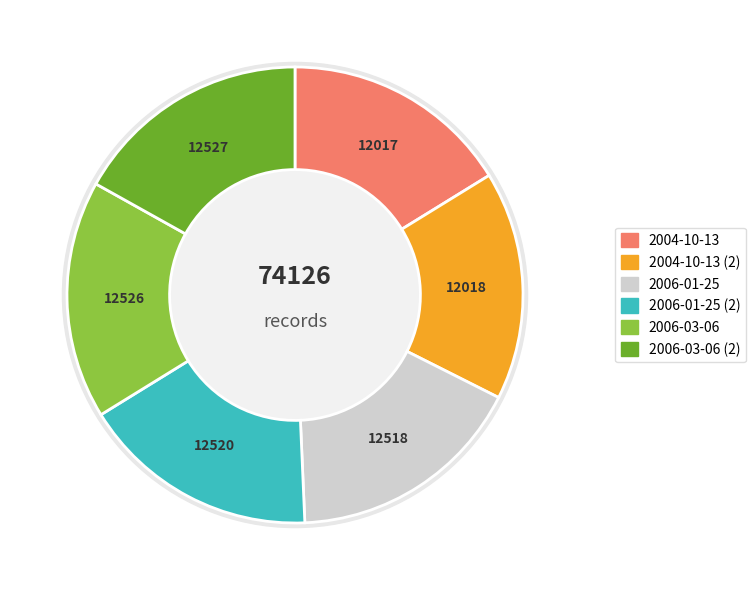

To the nearest percent, what is the combined percentage of 2006-03-06 (2) and 2006-01-25?

34%